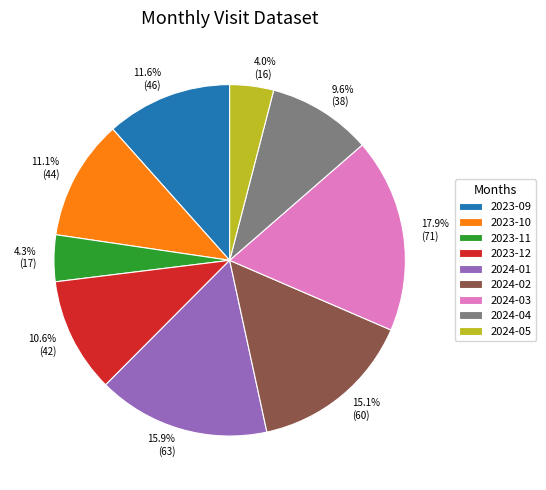

What is the ratio of the value at 15.1% (60) to the value at 11.6% (46)?

1.3